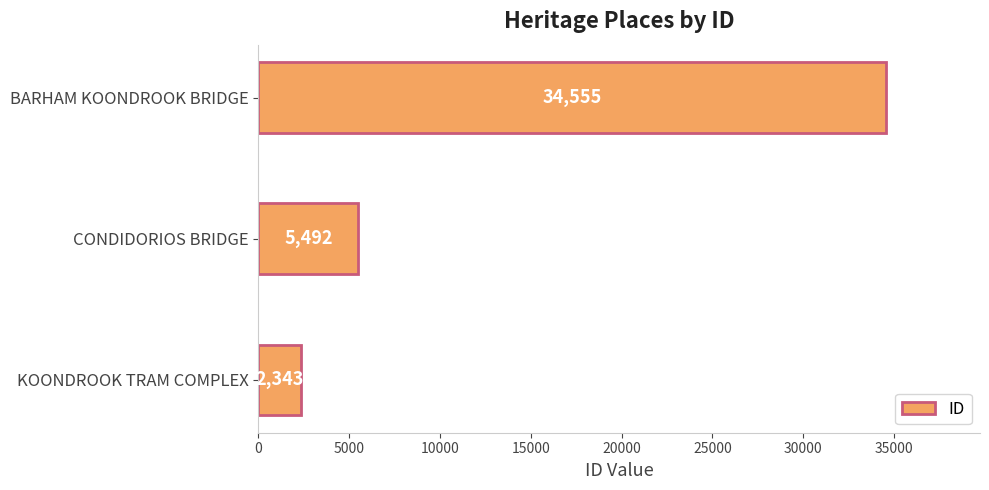

Count the number of categories in the chart.

3